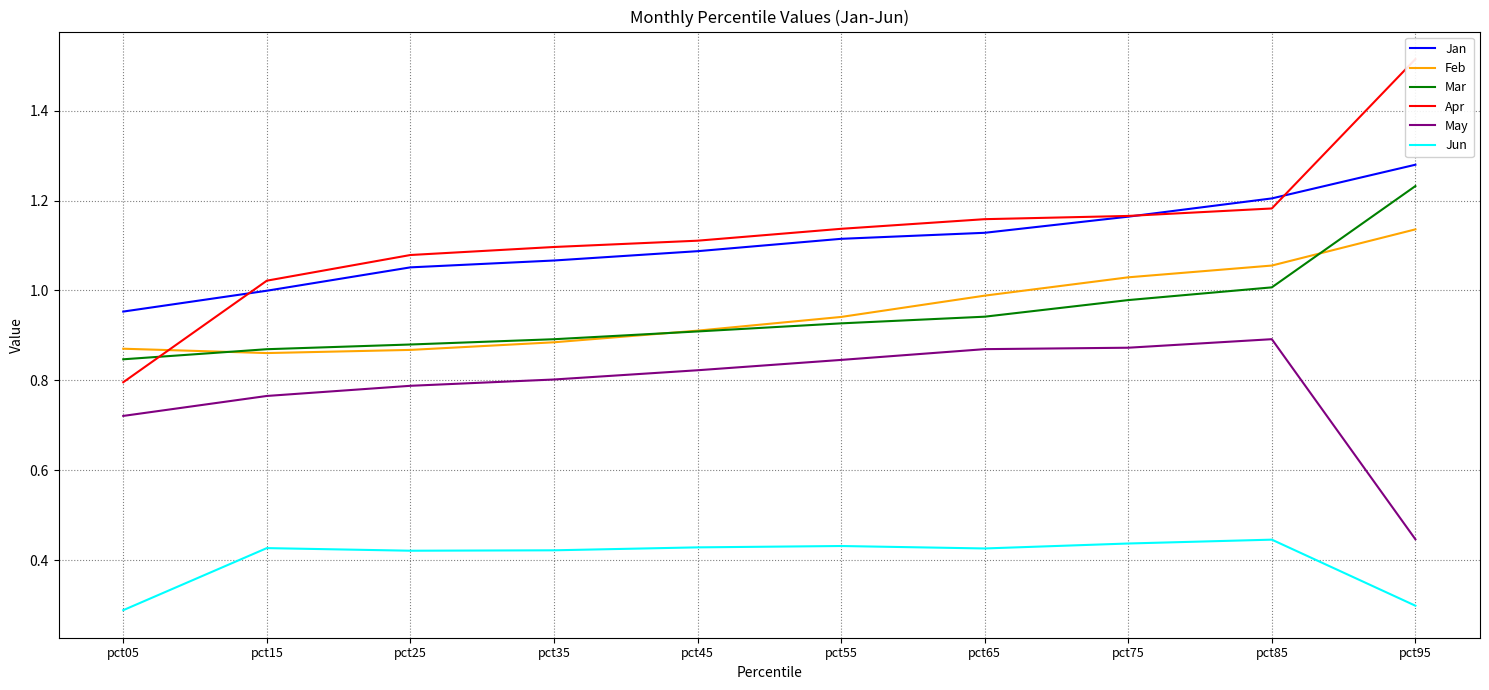

Does the chart display data point markers on the line(s)?

No